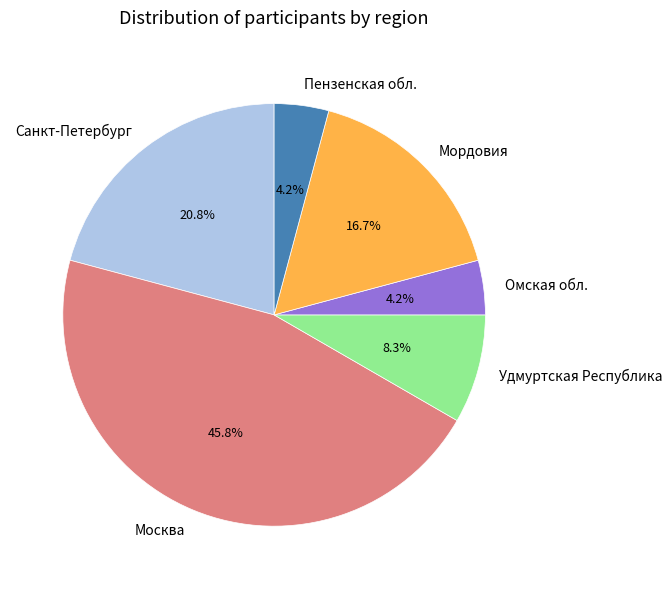

Count the number of slices in the pie.

6